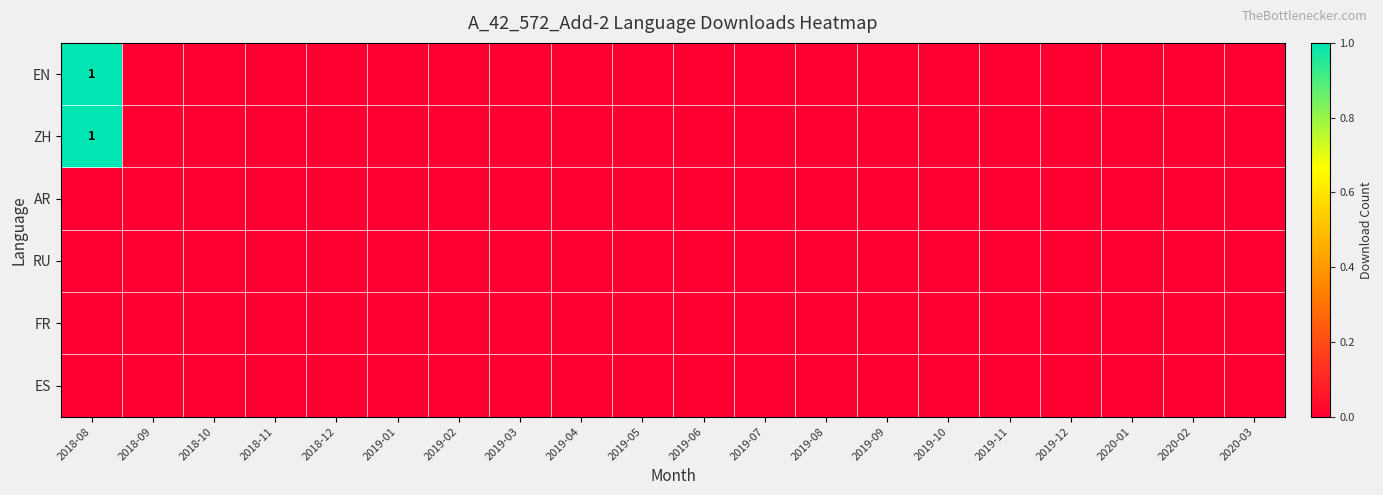

Is it true that ZH equals 1 at 2018-08?

True